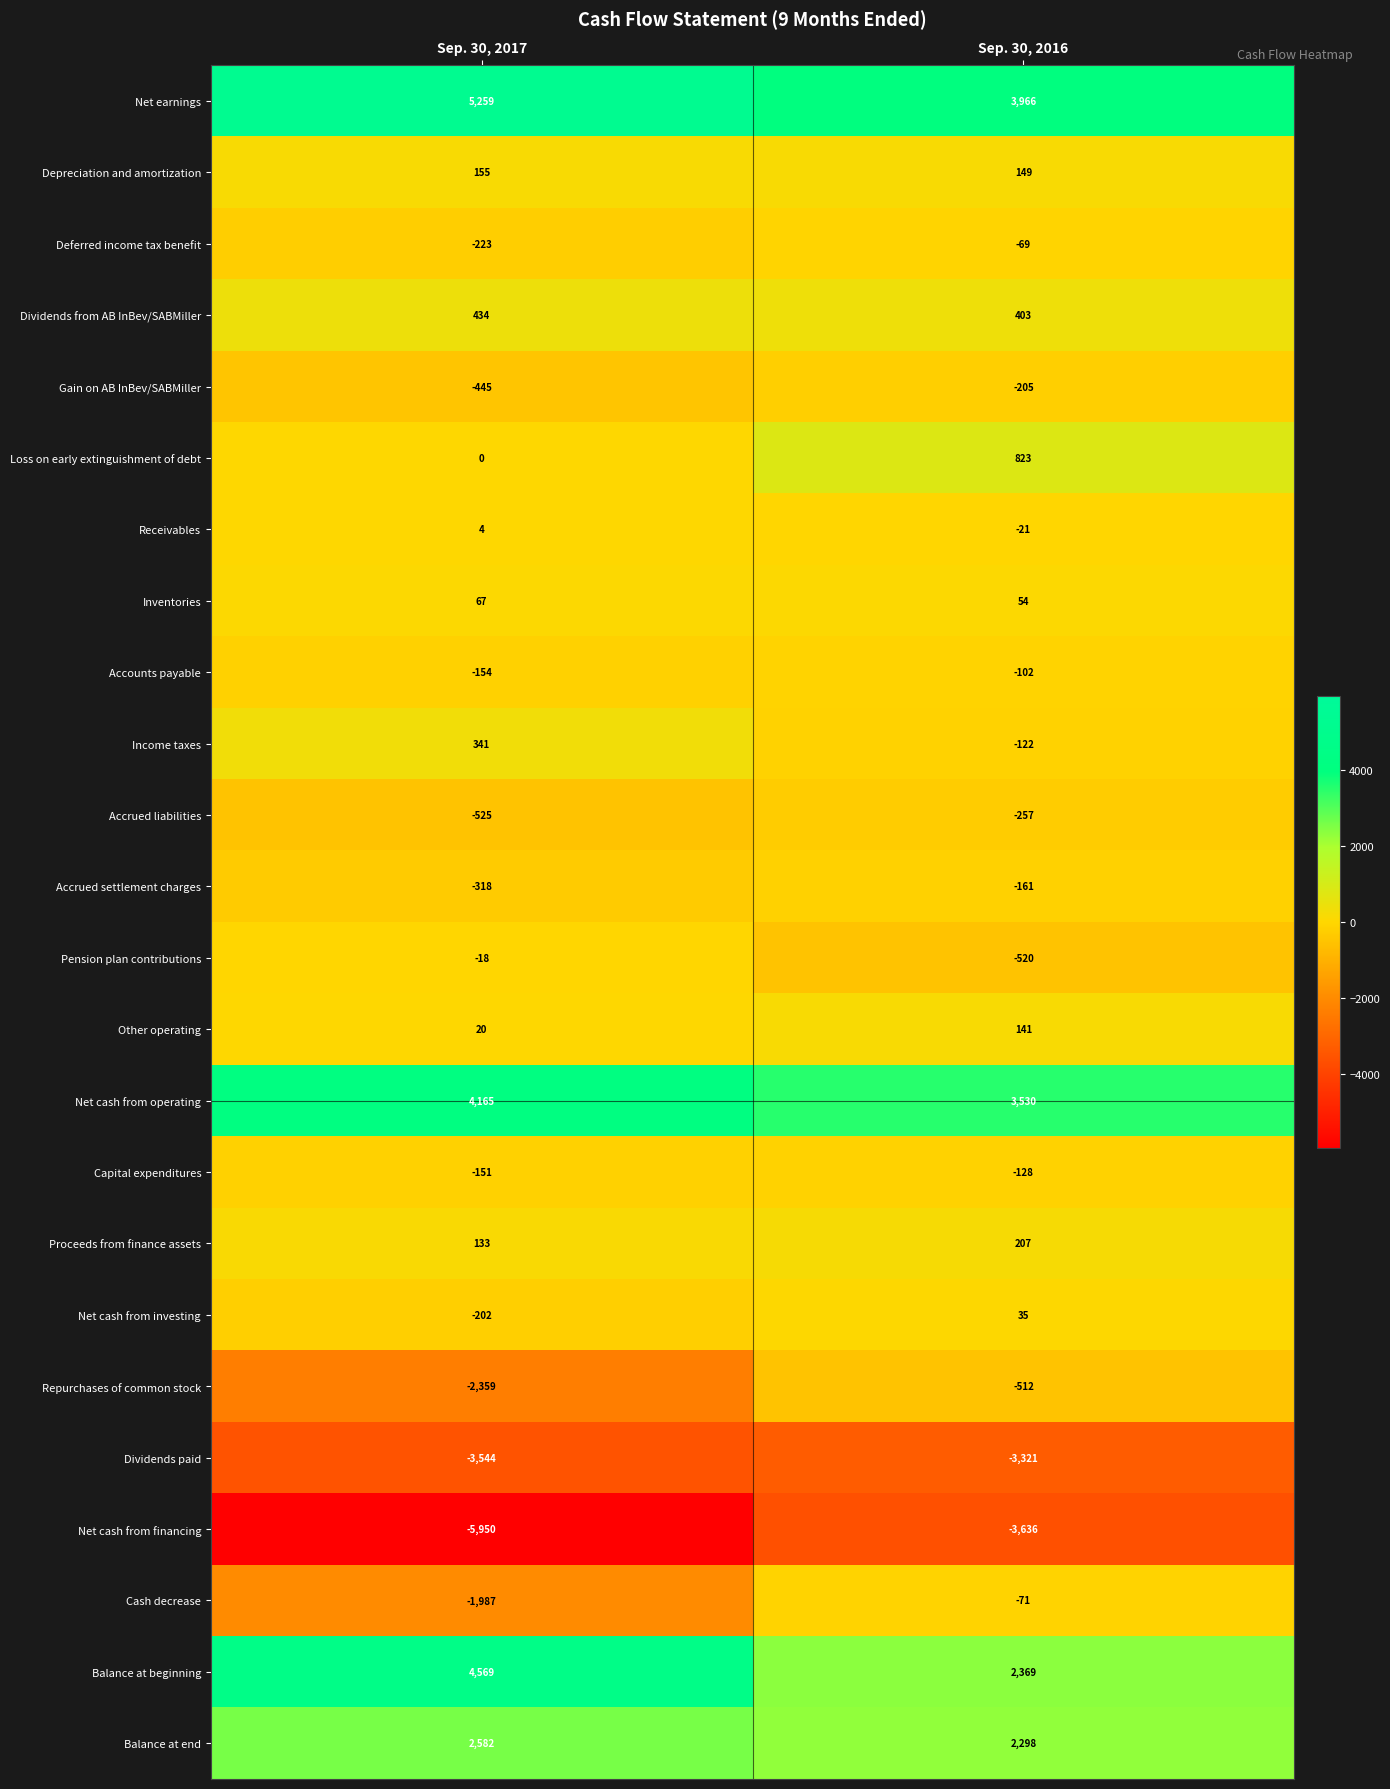

List the labels in order of Net earnings value, largest first.

Sep. 30, 2017, Sep. 30, 2016